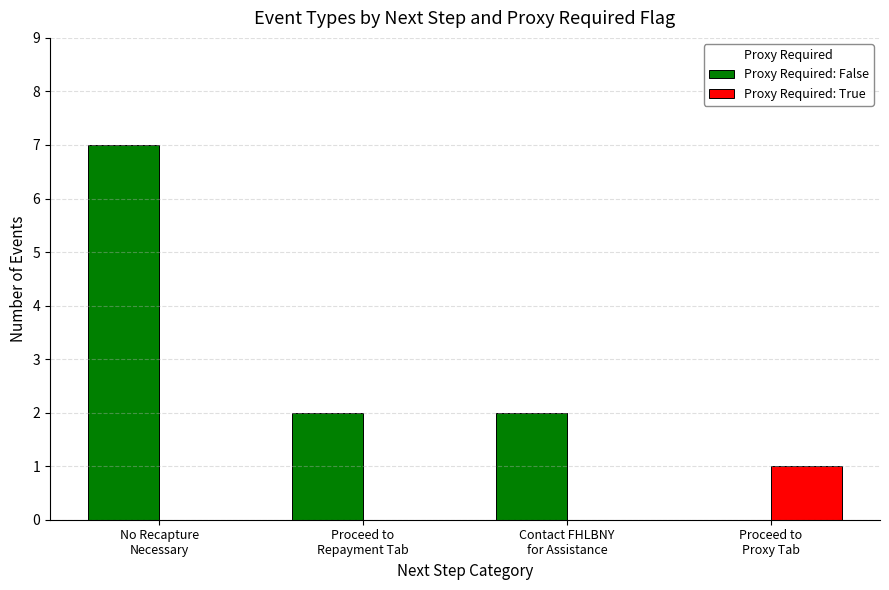

What is the sum of all Proxy Required: False values?

11